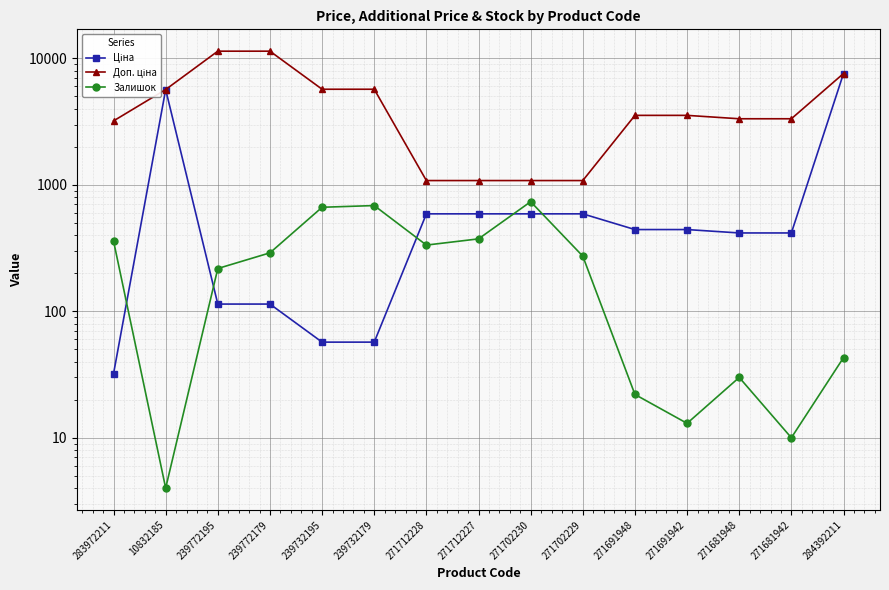

True or false: Доп. ціна has a value of 10048.0 at 239732179.

False